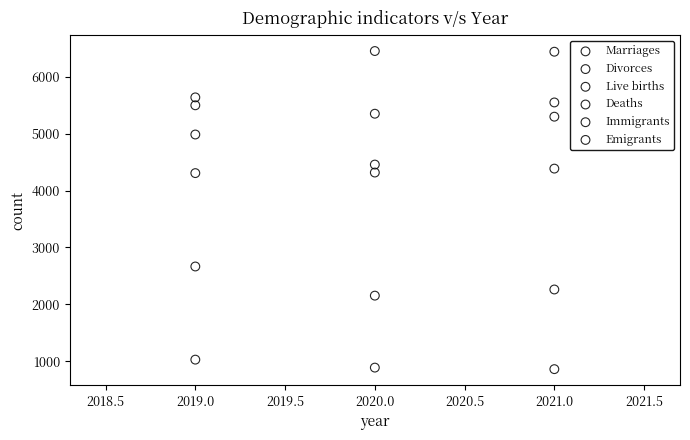

Across all data points, what is the range of Y values (max minus min)?

5587